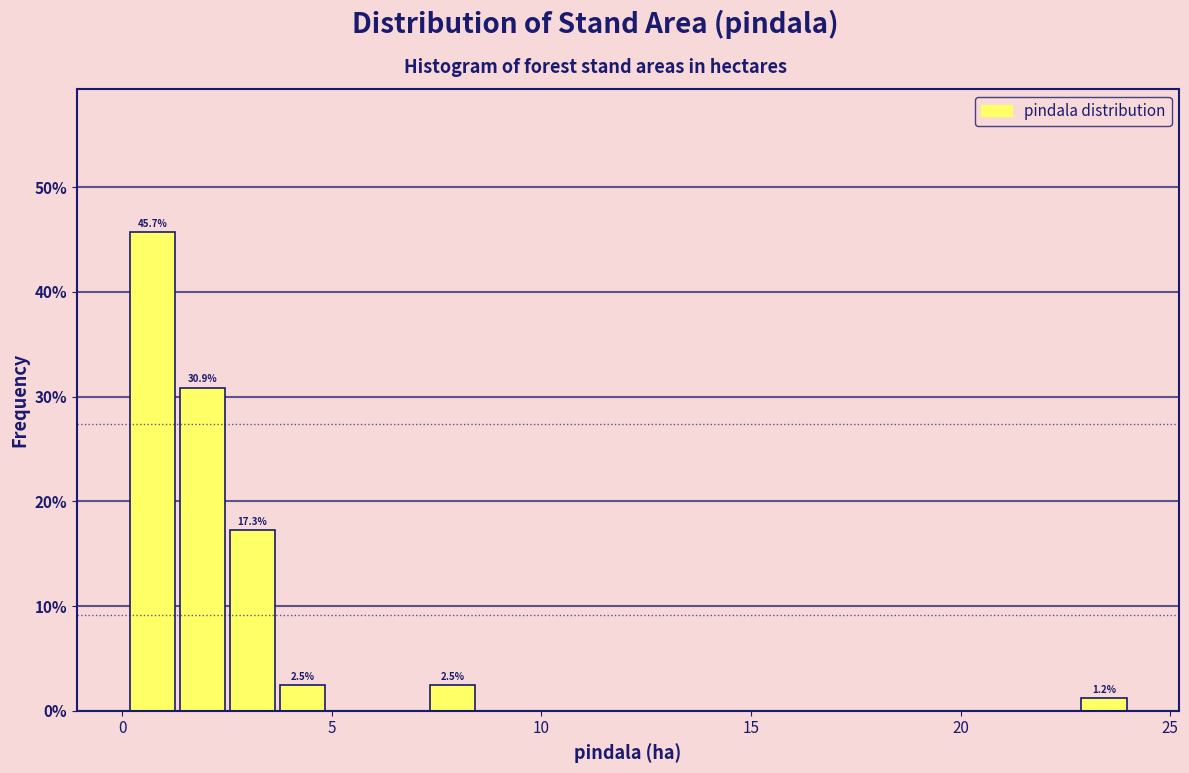

Around what value on the x-axis is the tallest bar? Give the approximate position of its centre, as read against the axis.

0.5